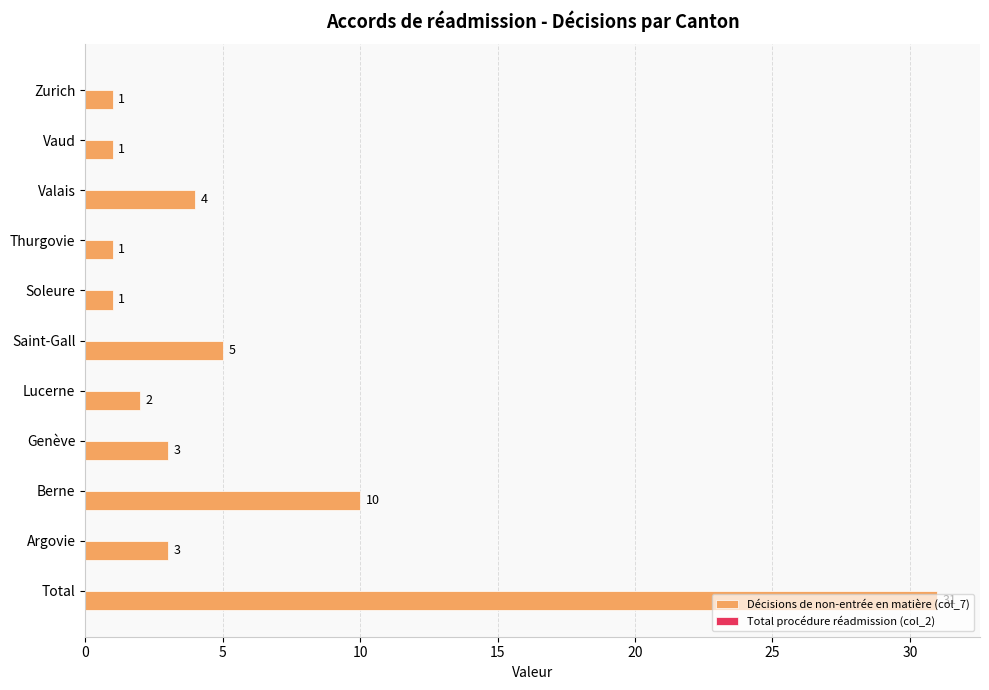

Approximately how many times larger is the value at Saint-Gall compared to Argovie?

1.7